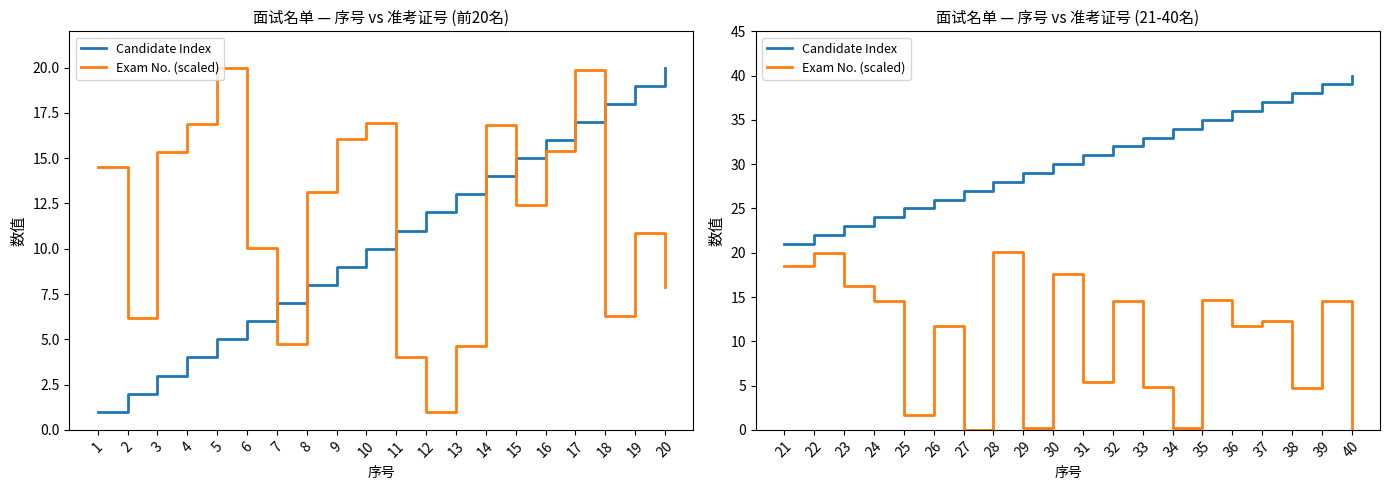

True or false: Candidate Index and Exam No. (scaled) intersect in this chart.

False